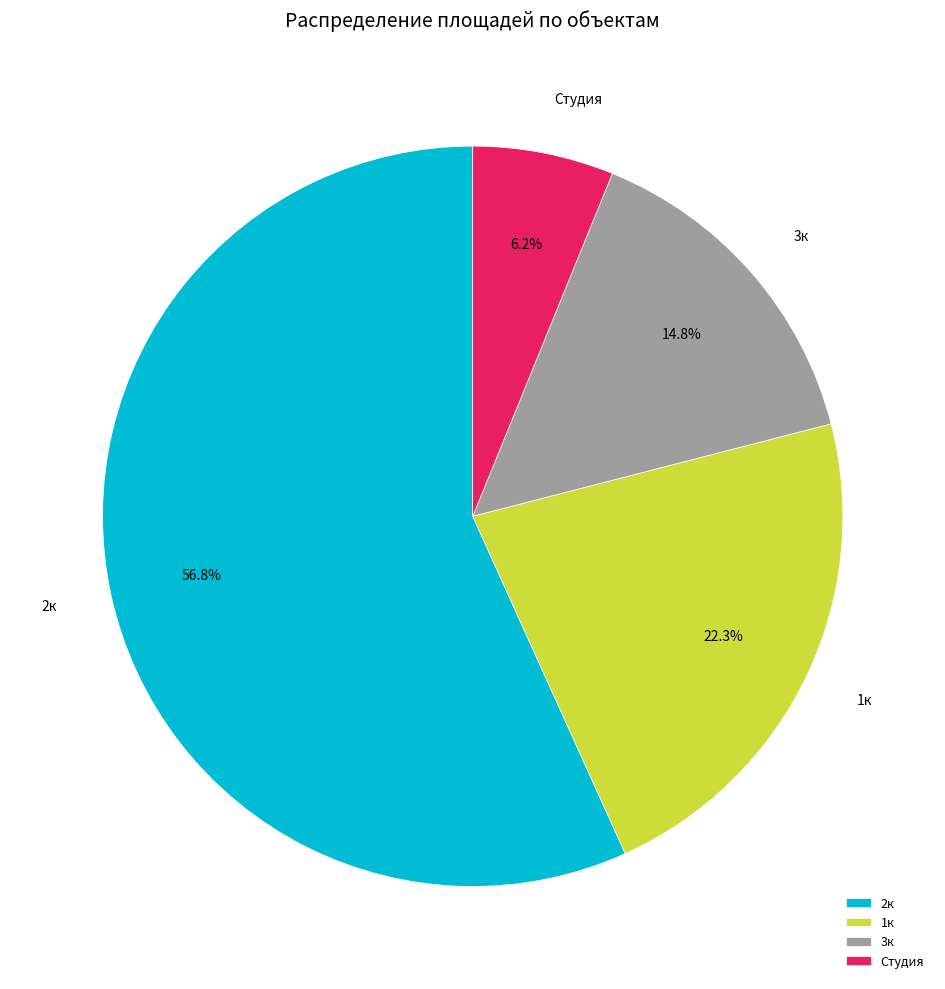

Rank the categories by value from lowest to highest.

Студия, 3к, 1к, 2к